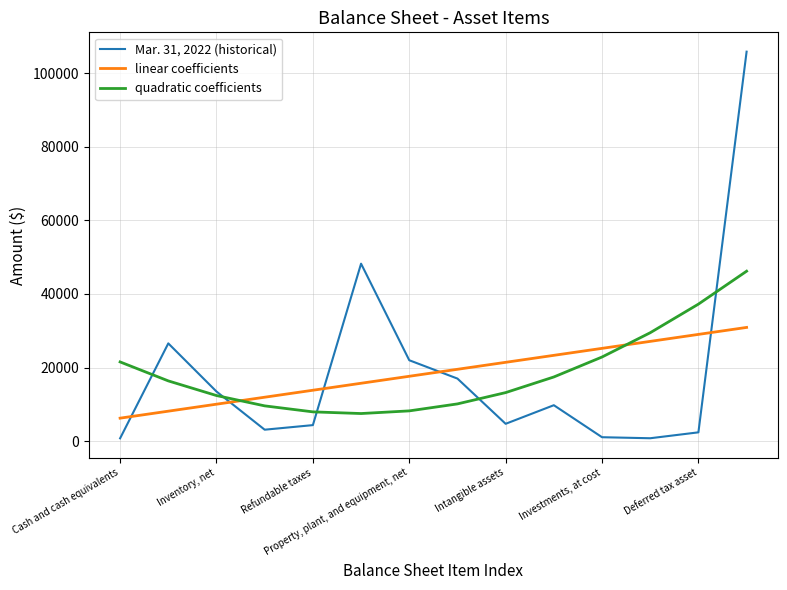

Does the chart have visible grid lines?

Yes